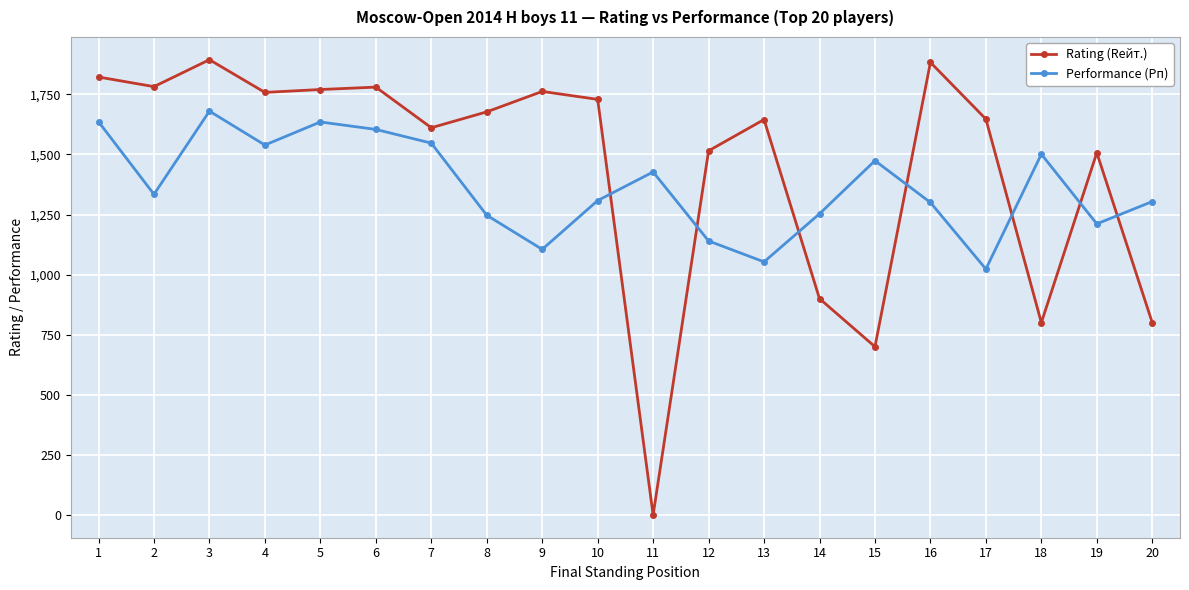

True or false: Performance (Рп) has more than 2 interior local peaks.

True